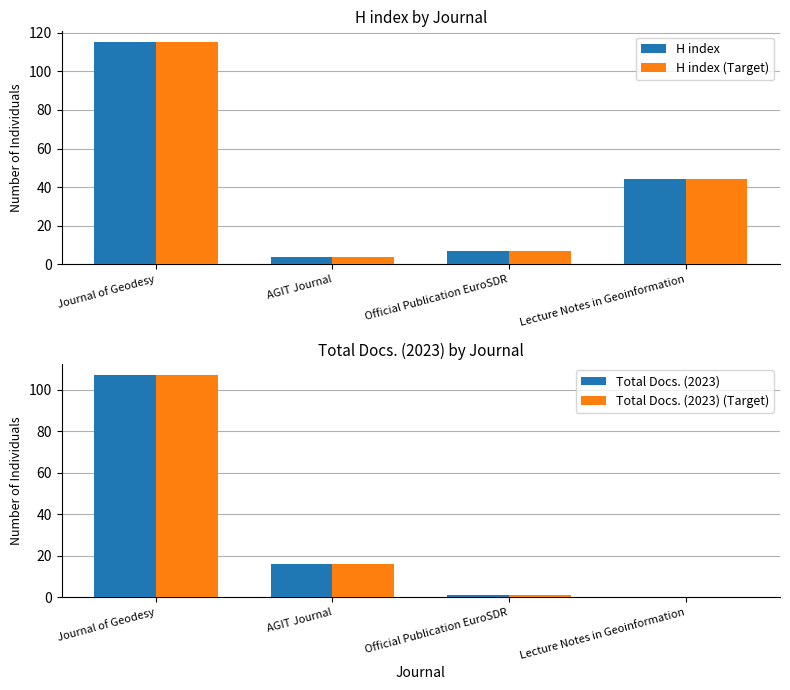

At which label is H index (Target) closest to 59?

Lecture Notes in Geoinformation